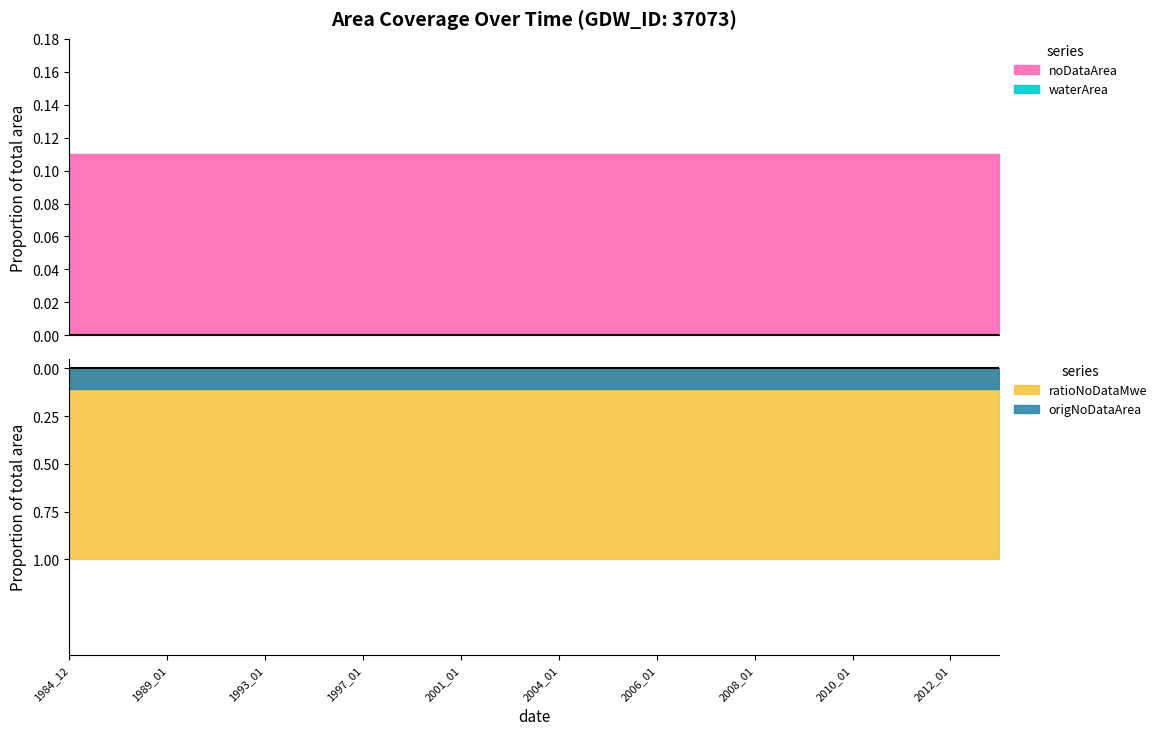

True or false: noDataArea has more than 0 interior local peaks.

False